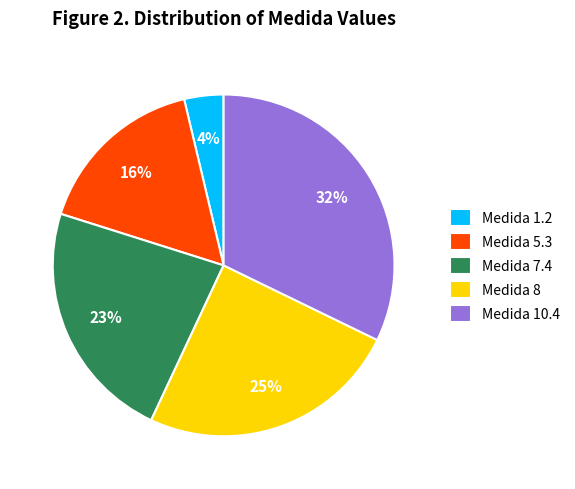

To the nearest percent, what portion does Medida 10.4 represent?

32%